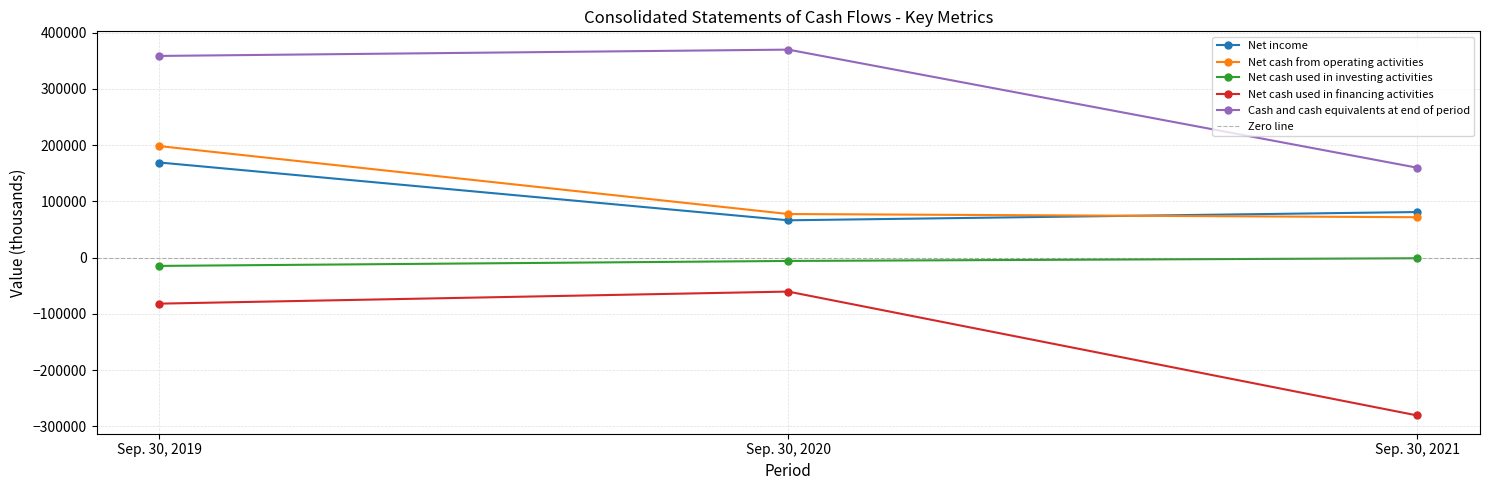

What is the difference between the highest and lowest values at Sep. 30, 2020?

430025